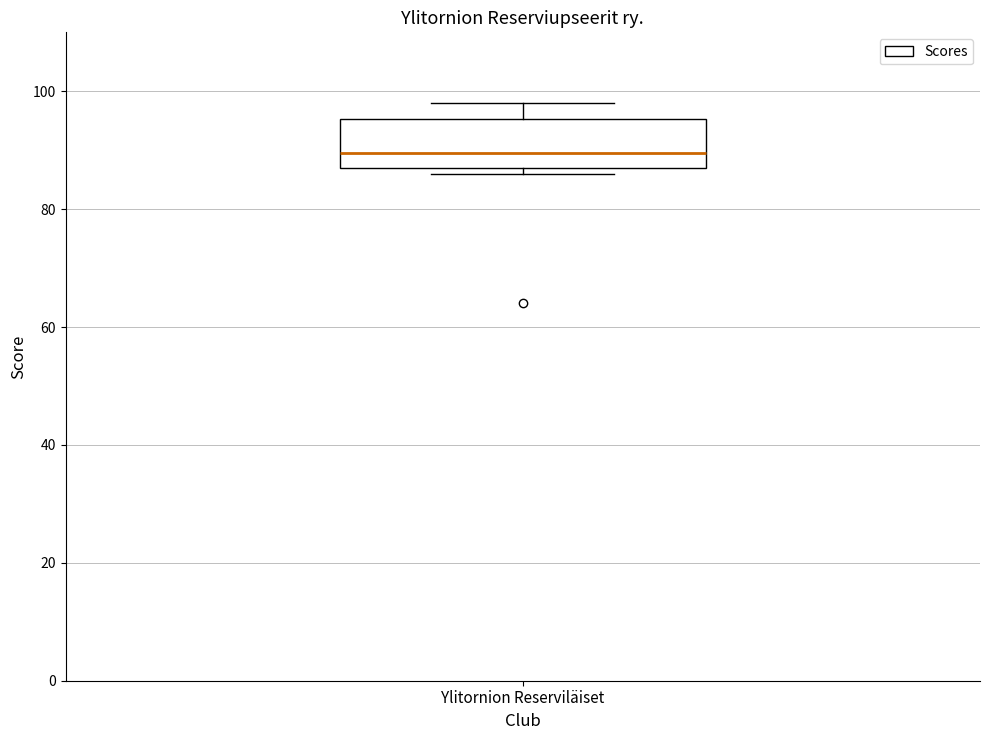

Transcribe this box plot: give where the median line is, the range the box spans, and where the two whiskers end, as read against the y-axis. The values are not printed on the chart, so give them approximately, as read against the axis.

median 90, box 88 to 96, whiskers 86 to 98